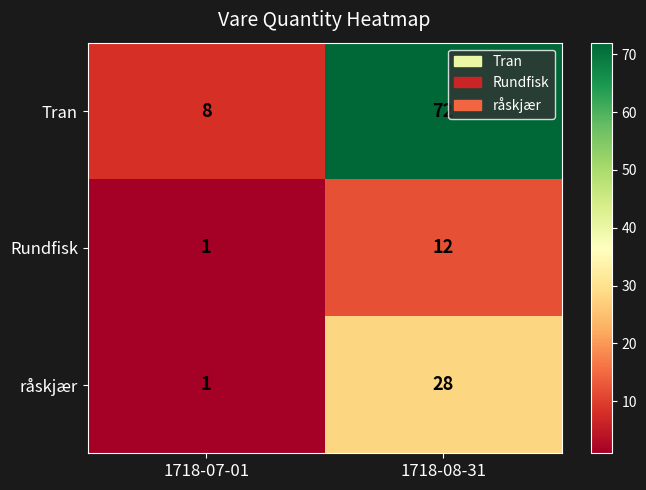

What is the sum of the Rundfisk values at 1718-08-31 and 1718-07-01?

13